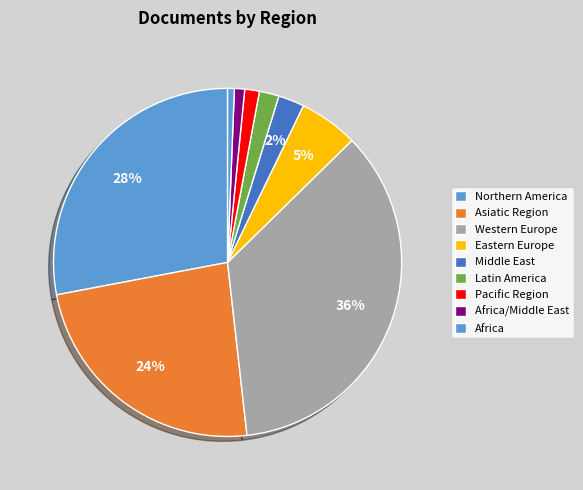

How many segments does this pie chart have?

9